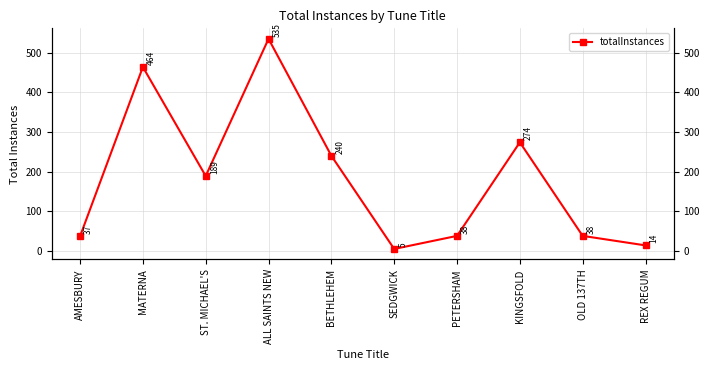

What is the change in value from AMESBURY to SEDGWICK?

-32